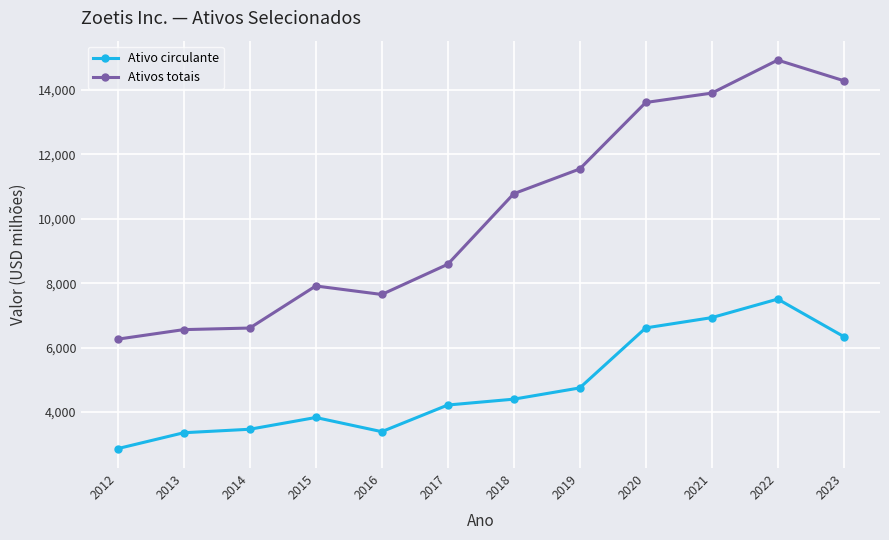

What is the value of the Ativo circulante point at the 3rd from the left?

3465